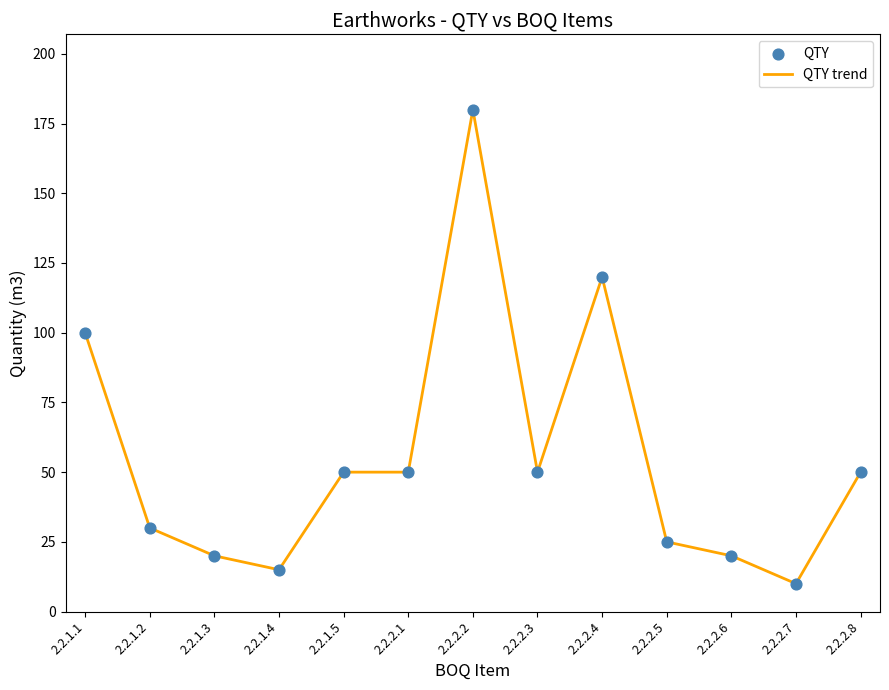

Which has a higher value, 2.2.1.4 or 2.2.2.7?

2.2.1.4